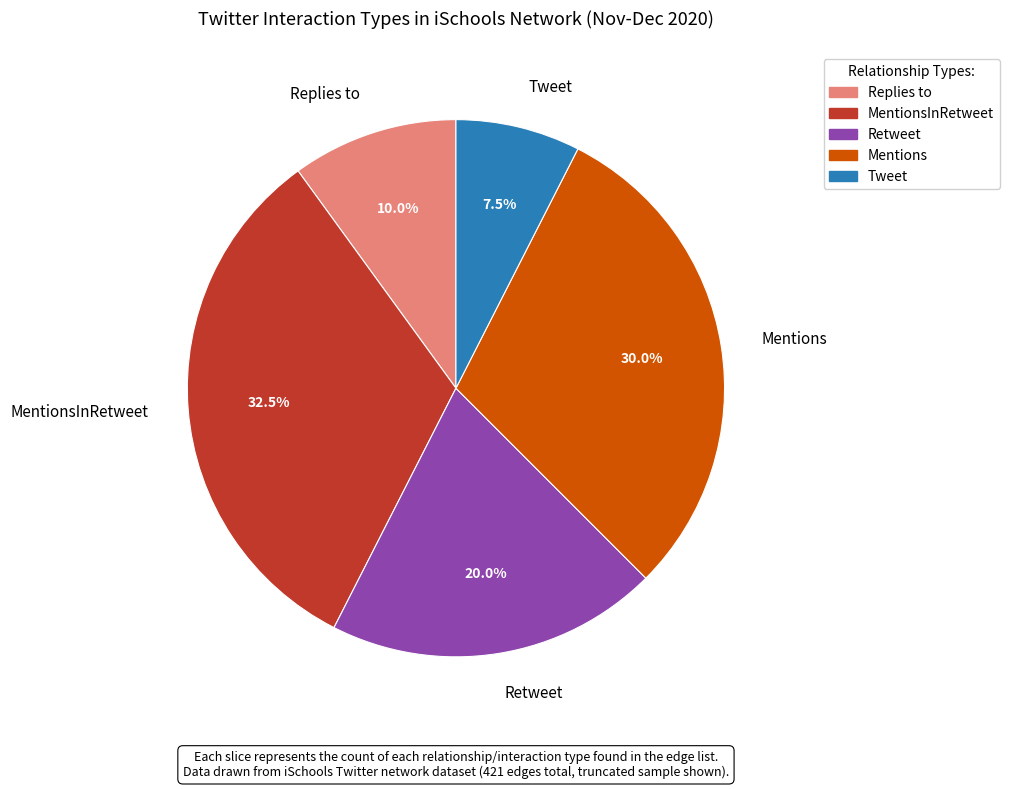

The Retweet slice represents 7% of the pie. True or false?

False